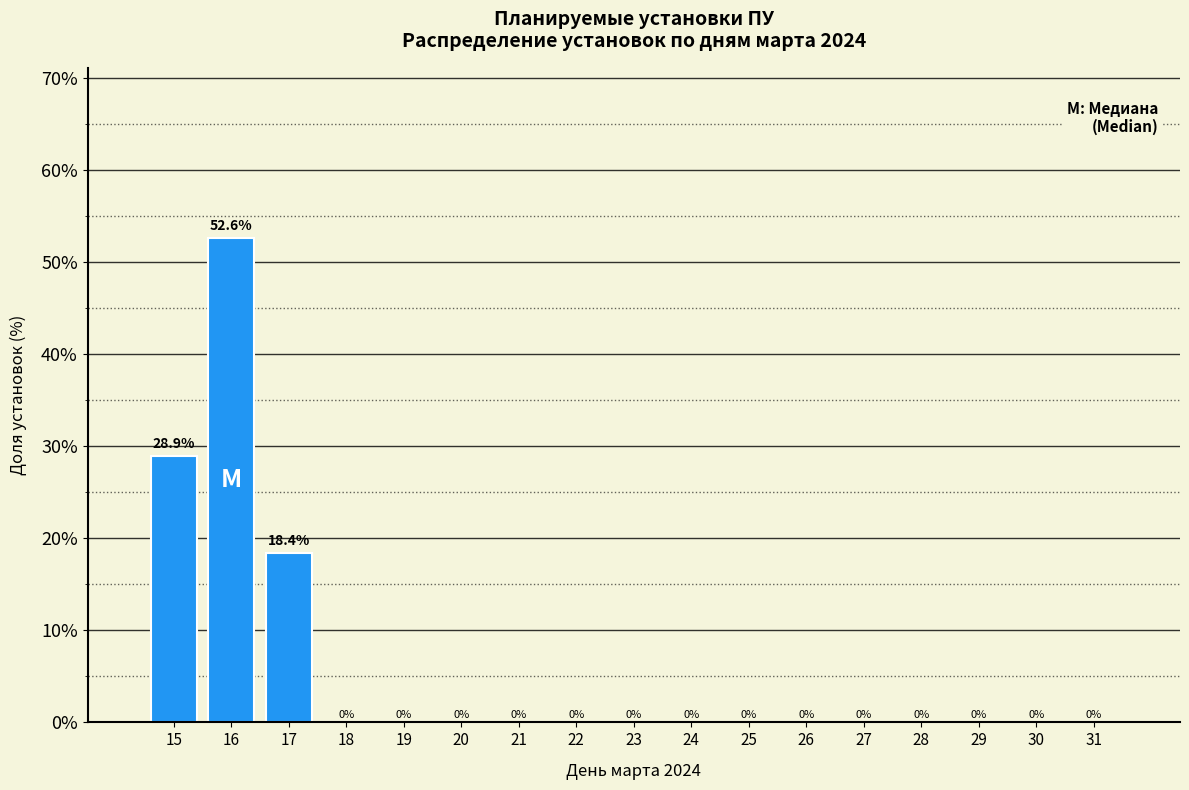

Reading right to left, what are all the values shown in this chart?

31=0.0	30=0.0	29=0.0	28=0.0	27=0.0	26=0.0	25=0.0	24=0.0	23=0.0	22=0.0	21=0.0	20=0.0	19=0.0	18=0.0	17=18.4	16=52.6	15=28.9